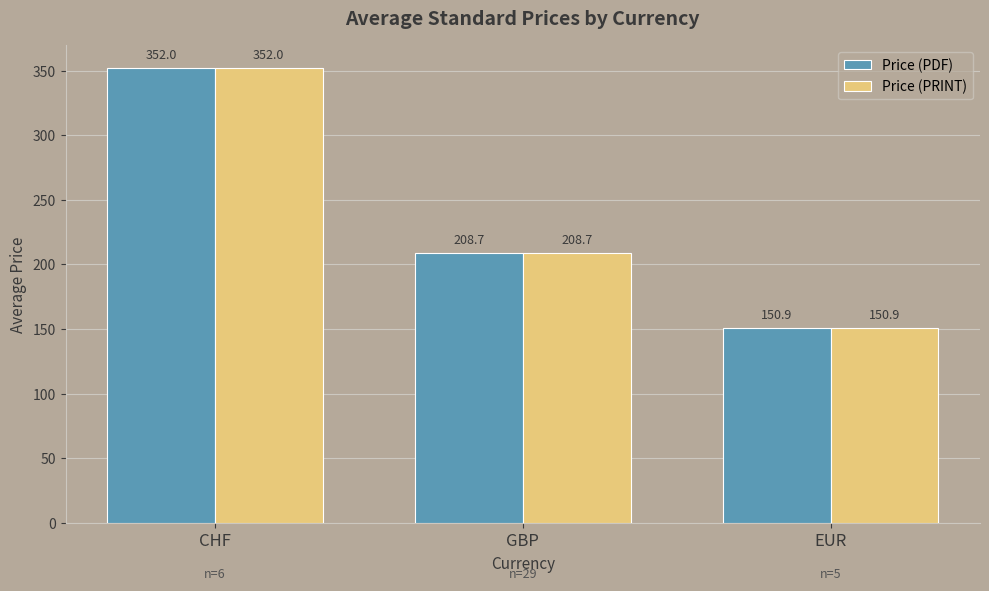

Count the number of categories in the chart.

3